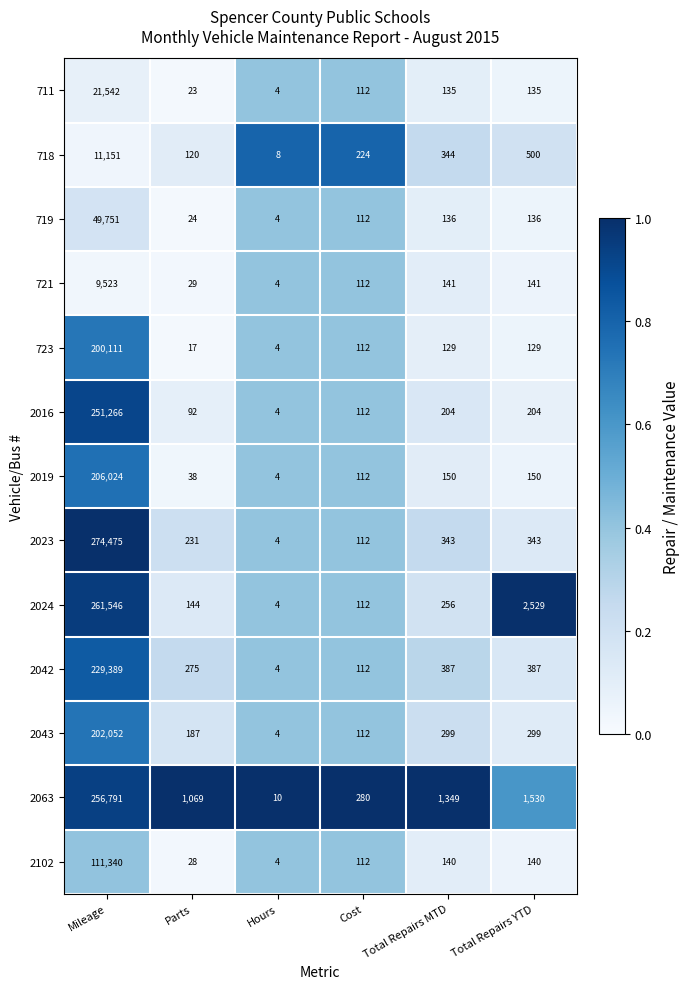

What is the average value of the 2042 series?

38426